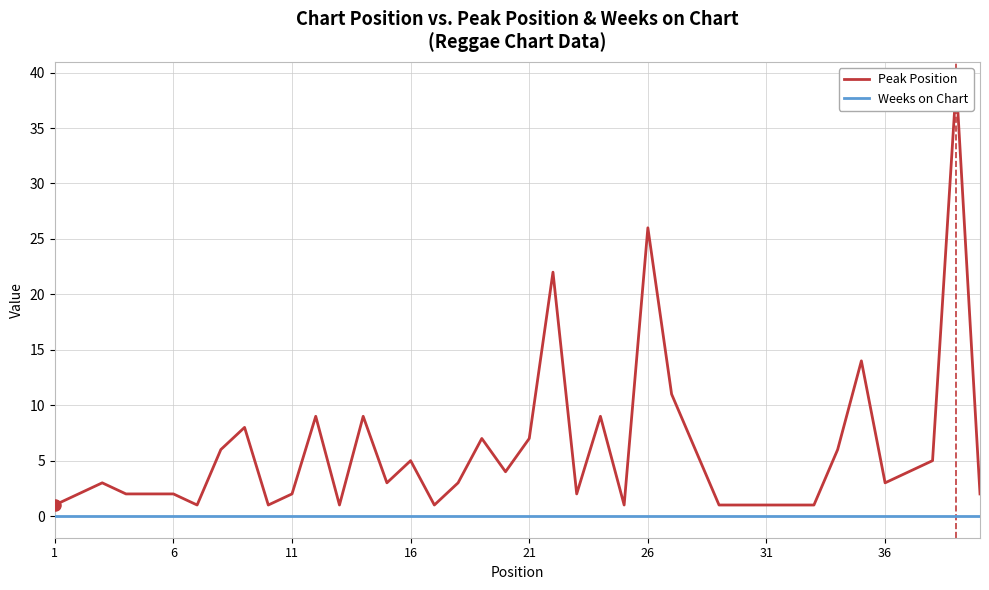

Count the number of categories in the chart.

40